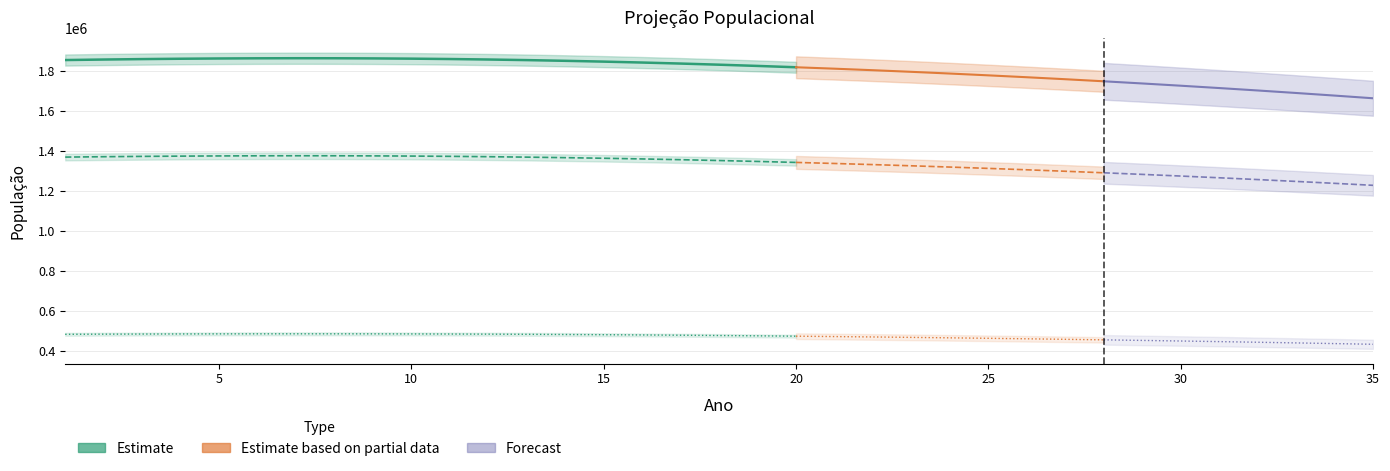

Reading left to right, list all the values displayed in this chart.

Pop. Total: 1855818	1858402	1860585	1862343	1863659	1864541	1864929	1864752	1864020	1862738	1860903	1858499	1855521	1851995	1847943	1843364	1838241	1832577	1826407	1819758	1812633	1805016	1796914	1788349	1779342	1769891	1759982	1749617	1738807	1727561	1715879	1703757	1691198	1678211	1664808
Pop. Urbana: 1370756	1372665	1374277	1375576	1376548	1377199	1377486	1377355	1376815	1375867	1374512	1372736	1370537	1367932	1364939	1361557	1357773	1353589	1349032	1344122	1338858	1333233	1327248	1320922	1314269	1307288	1299969	1292313	1284329	1276022	1267393	1258440	1249164	1239571	1229671
Pop. Aglomerado Rural: 485062	485737	486308	486767	487111	487342	487443	487397	487206	486870	486391	485762	484984	484062	483003	481807	480468	478987	477374	475637	473774	471784	469666	467427	465073	462603	460013	457304	454478	451539	448485	445317	442035	438640	435137